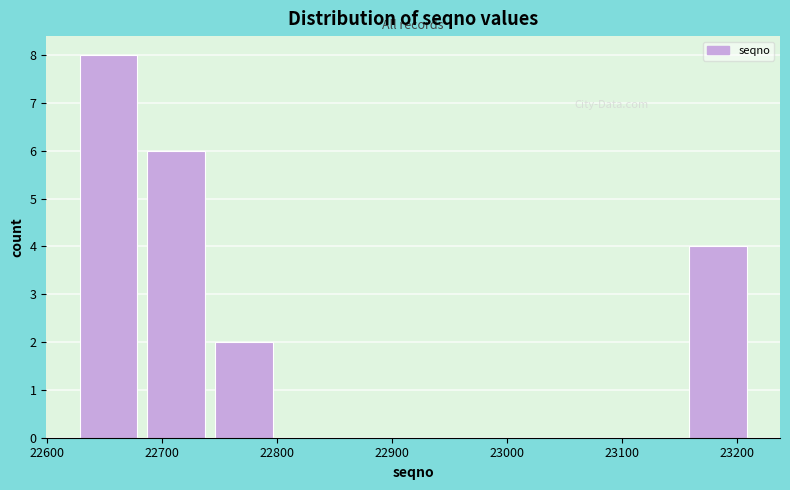

Reading left to right, transcribe this chart: for each bar, give the range it covers on the x-axis and its height. Neither the bar edges nor the heights are printed on the chart, so give them approximately, as read against the axes.

22620 to 22680: 8
22680 to 22740: 6
22740 to 22800: 2
22800 to 22860: 0
22860 to 22920: 0
22920 to 22980: 0
22980 to 23040: 0
23040 to 23100: 0
23100 to 23150: 0
23150 to 23210: 4